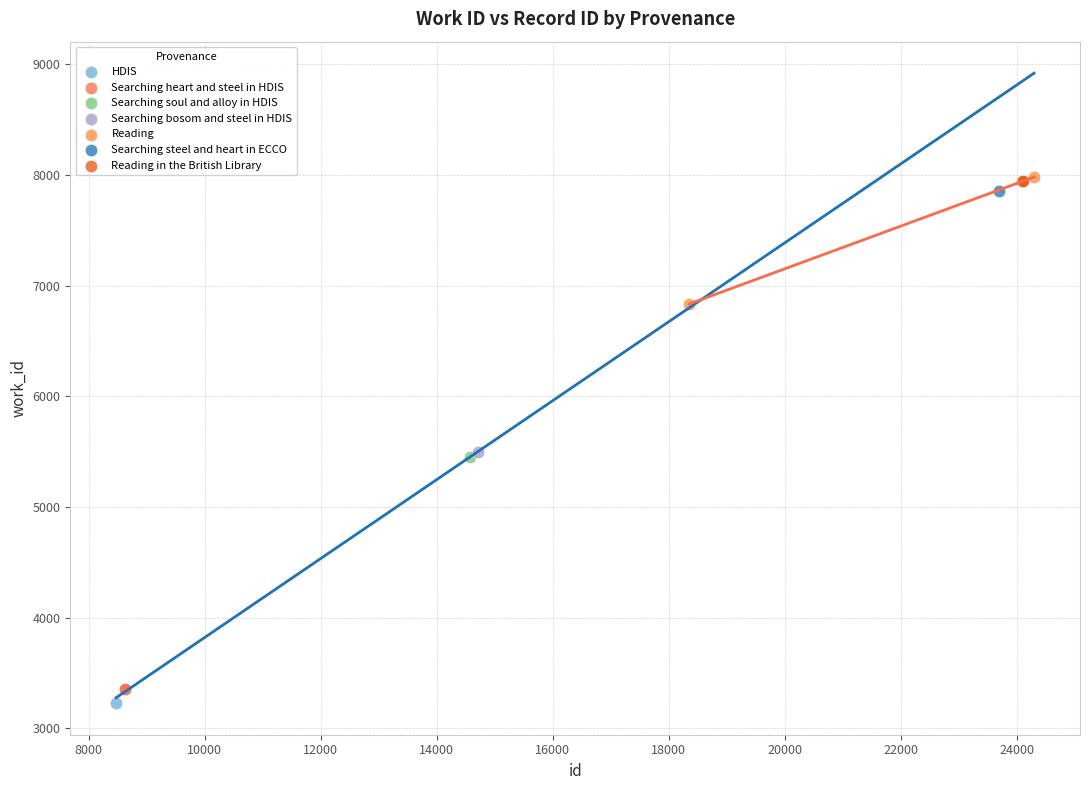

Which series contains the lowest Y value?

HDIS